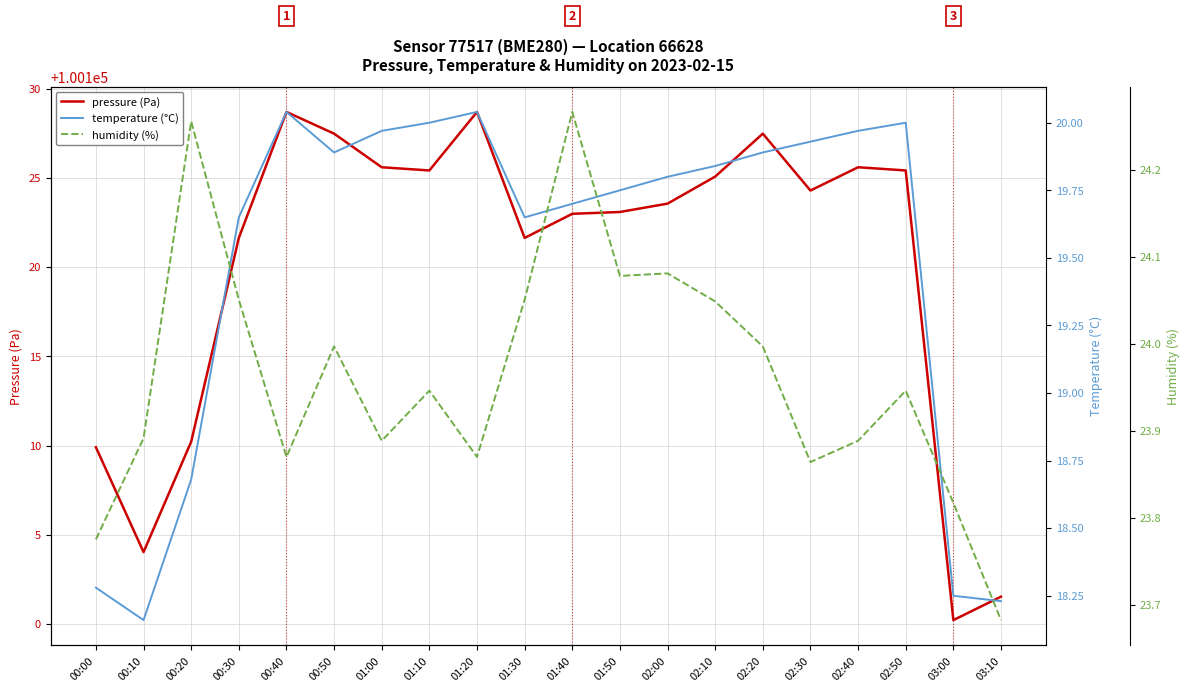

What is the value of the temperature (°C) point at the 15th from the left?

19.9